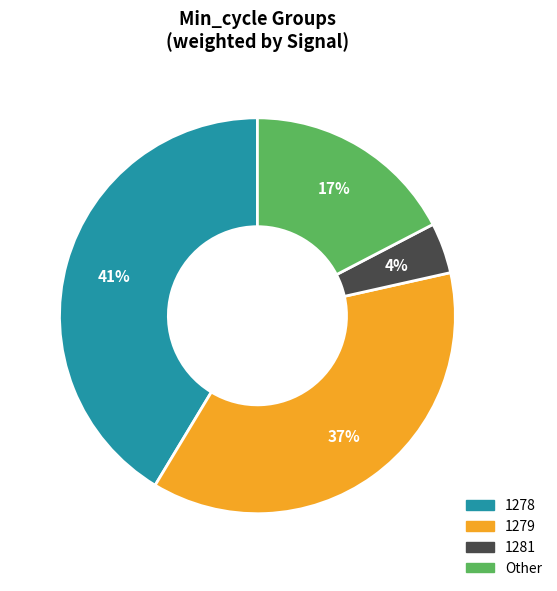

Is there any slice that represents more than half of the pie?

No